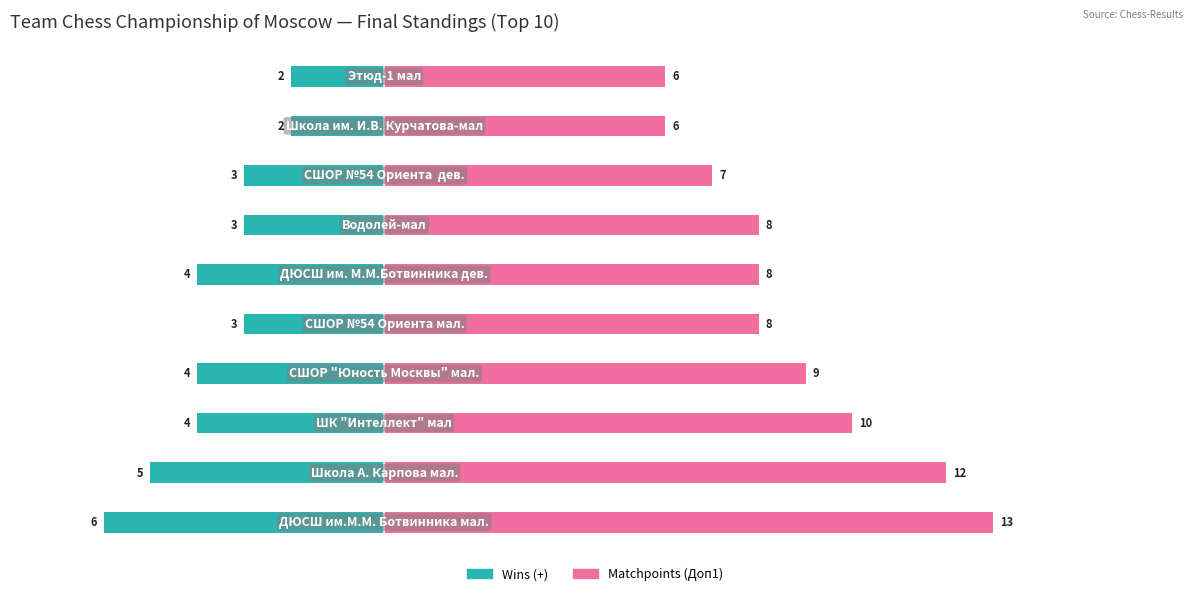

What is the value of the Matchpoints (Доп1) bar at the 6th from the left?

8